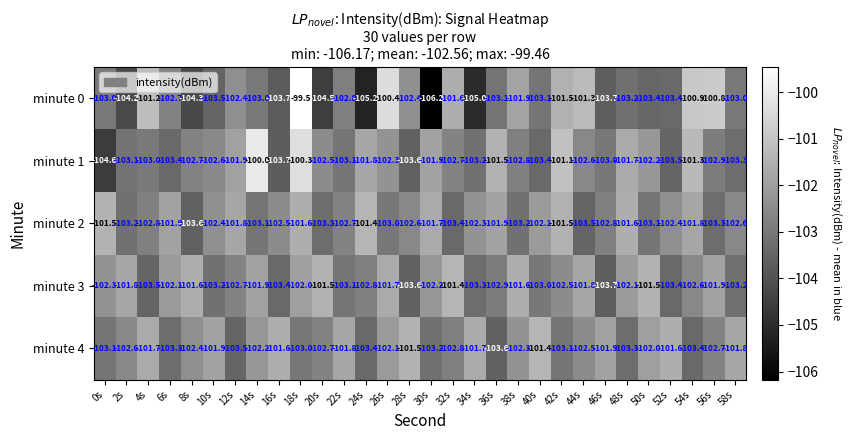

What is the smallest value displayed?

-106.2